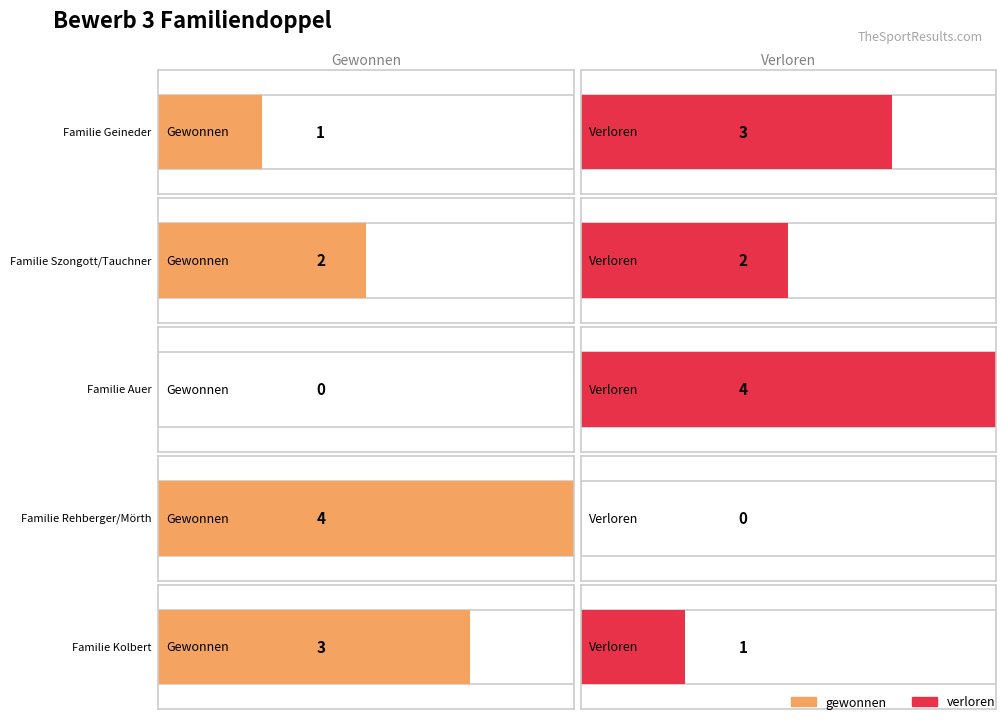

At which label does verloren first exceed 2?

Familie Geineder